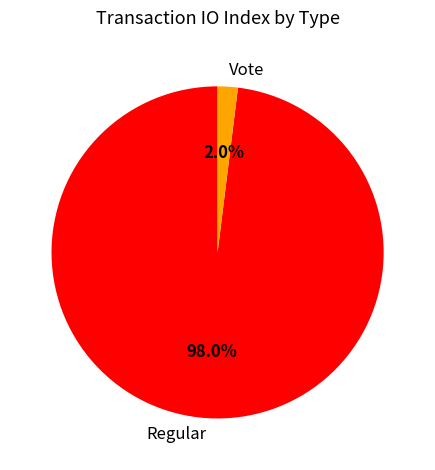

True or false: Regular accounts for 98% of the total.

True